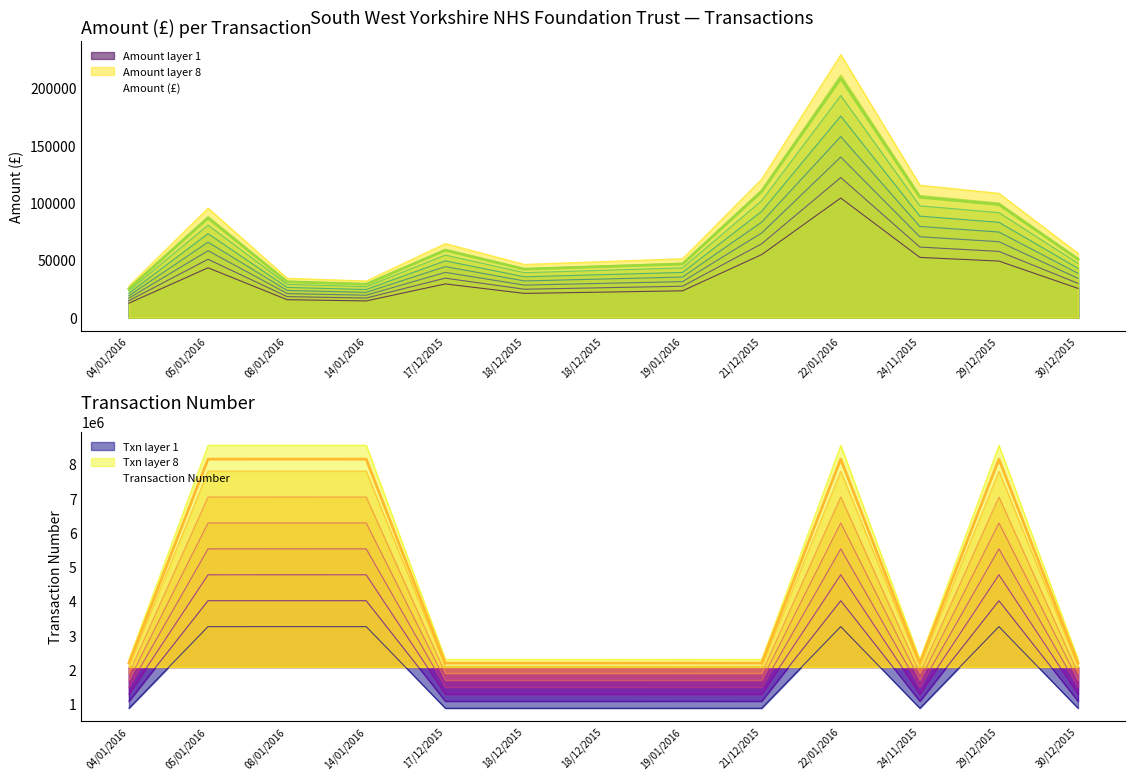

True or false: Amount has a value of 48621.2 at 14/01/2016.

False